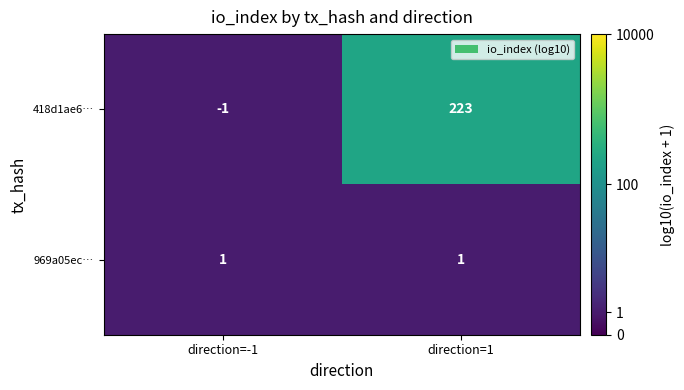

Which series has the largest range (max minus min)?

418d1ae6…